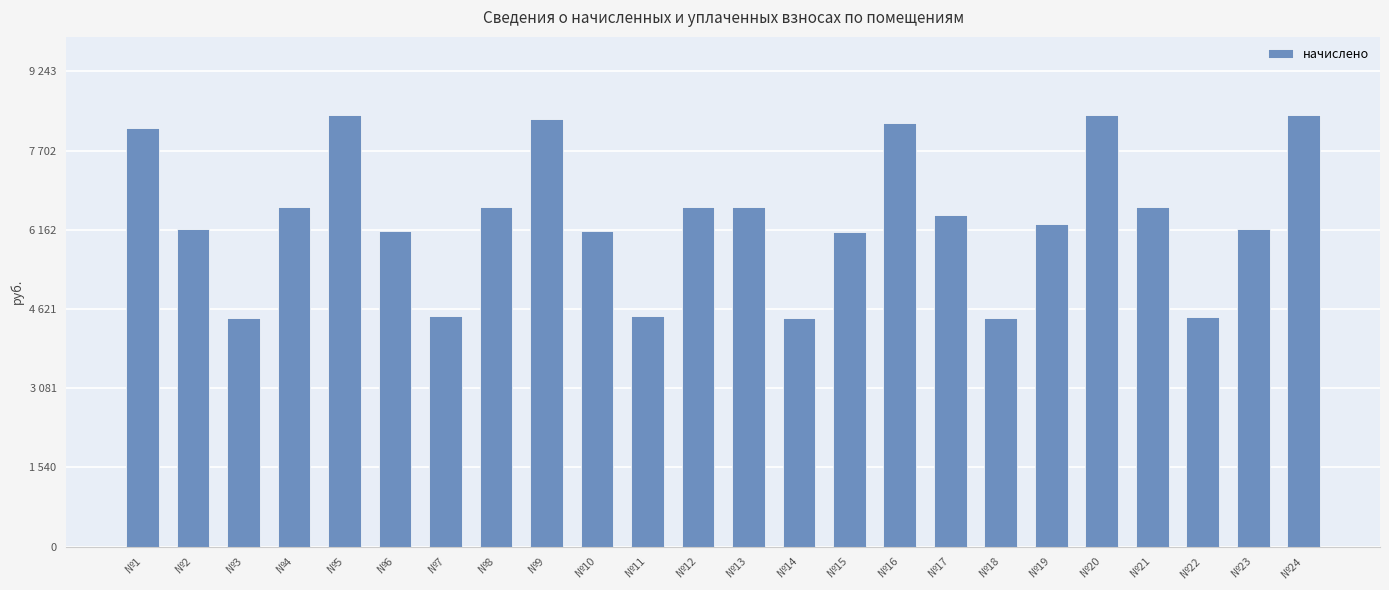

Count the number of data series in this chart.

1